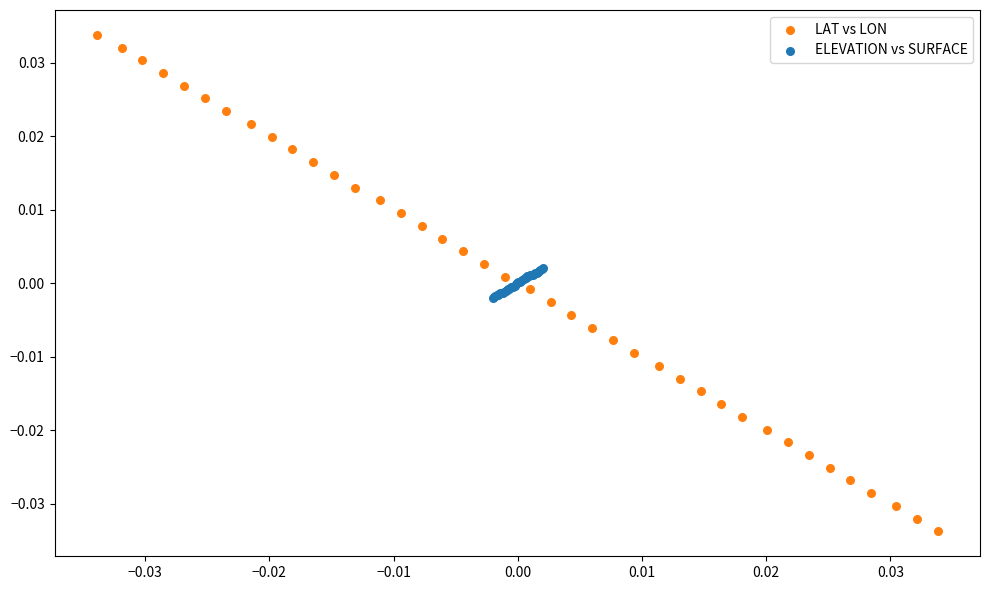

Which series contains the highest Y value?

LAT vs LON